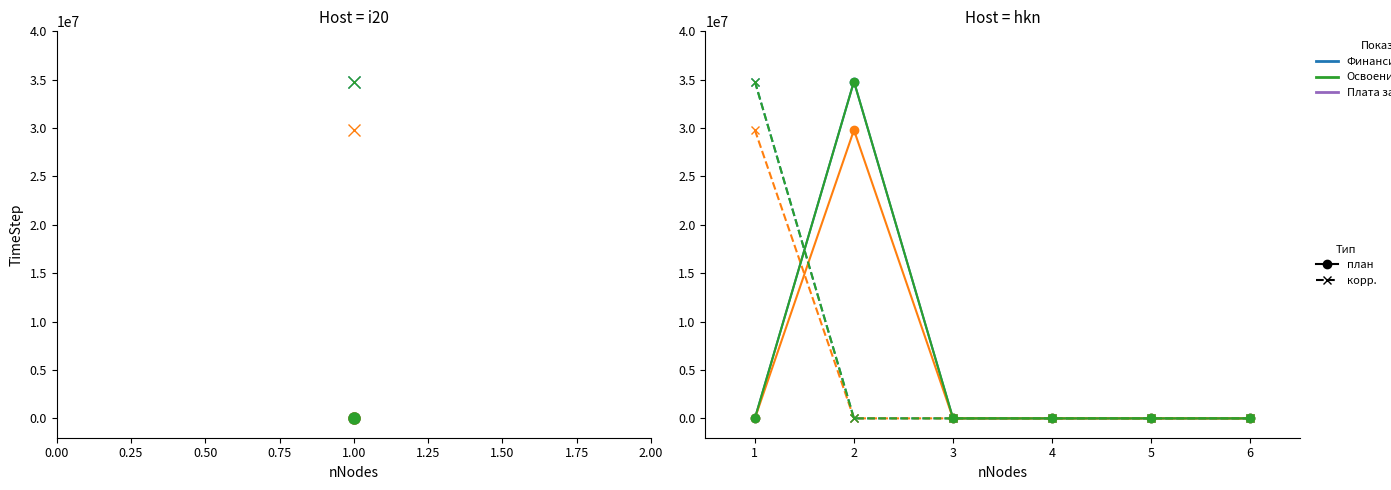

How many lines are shown in the chart?

6